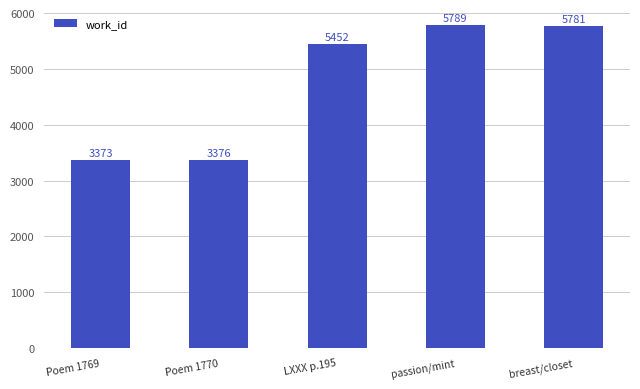

What is the maximum value shown in the chart?

5789